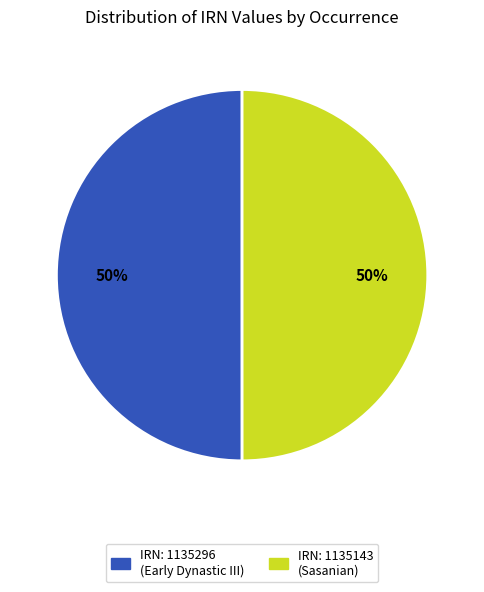

Combined, do IRN: 1135296 (Early Dynastic III) and IRN: 1135143 (Sasanian) account for over 50%?

Yes